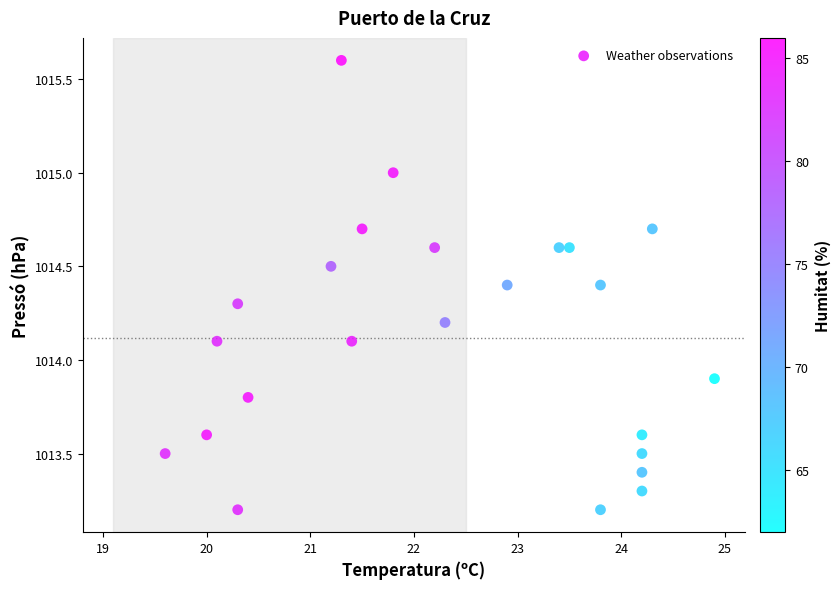

What is the range of Y values (max minus min)?

2.4